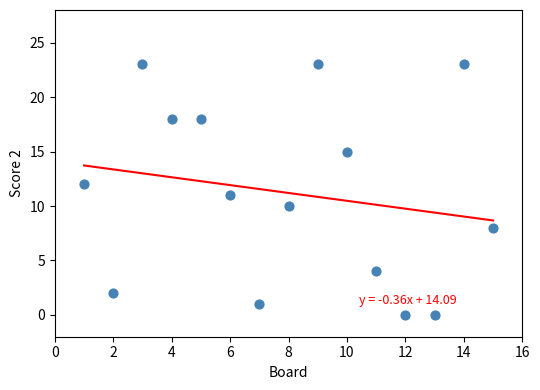

What is the range of X values (max minus min)?

14